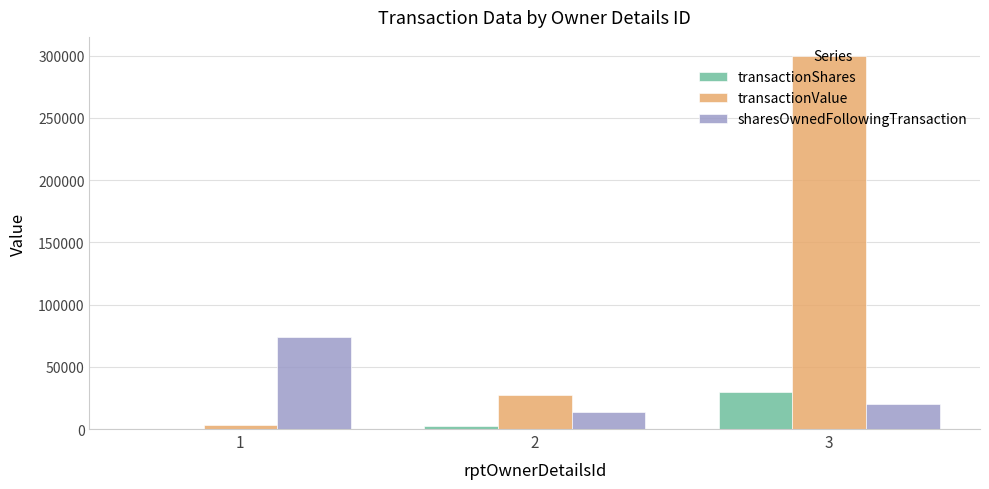

Which series has the largest total across all categories?

transactionValue